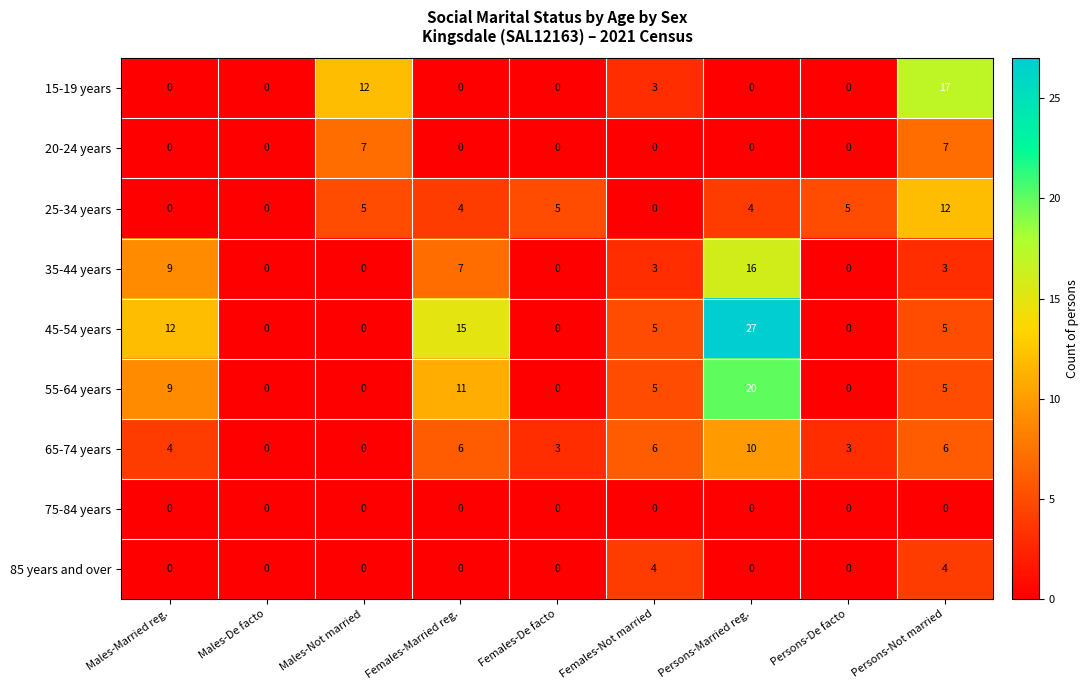

What is the difference between the highest and lowest values at Females-De facto?

5